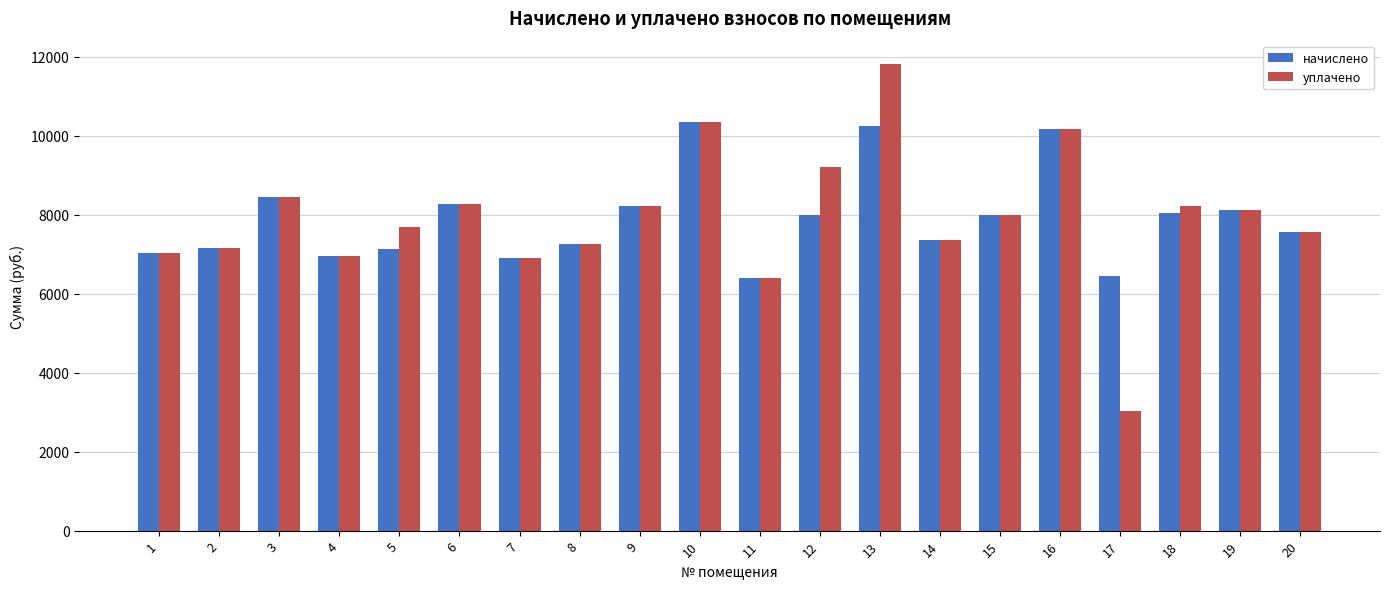

What is the greatest value displayed?

11816.2